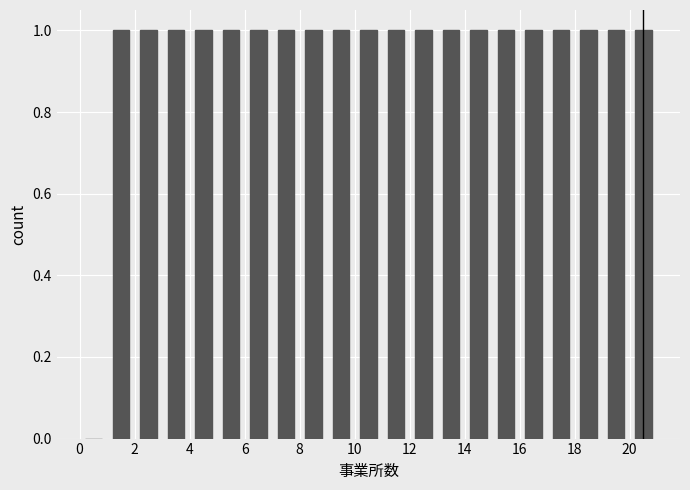

How tall is the bar that spans 20 to 21 on the x-axis? The values are not printed on the chart, so give them approximately, as read against the axis.

1